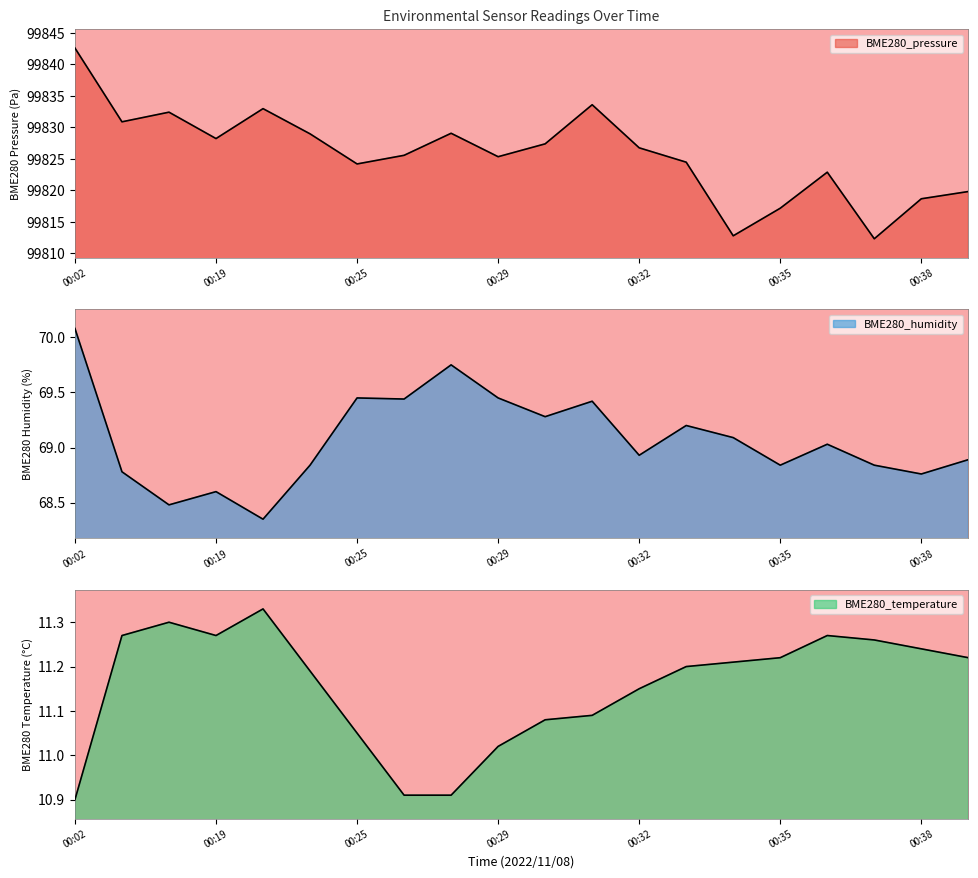

True or false: BME280_pressure and BME280_humidity intersect in this chart.

False